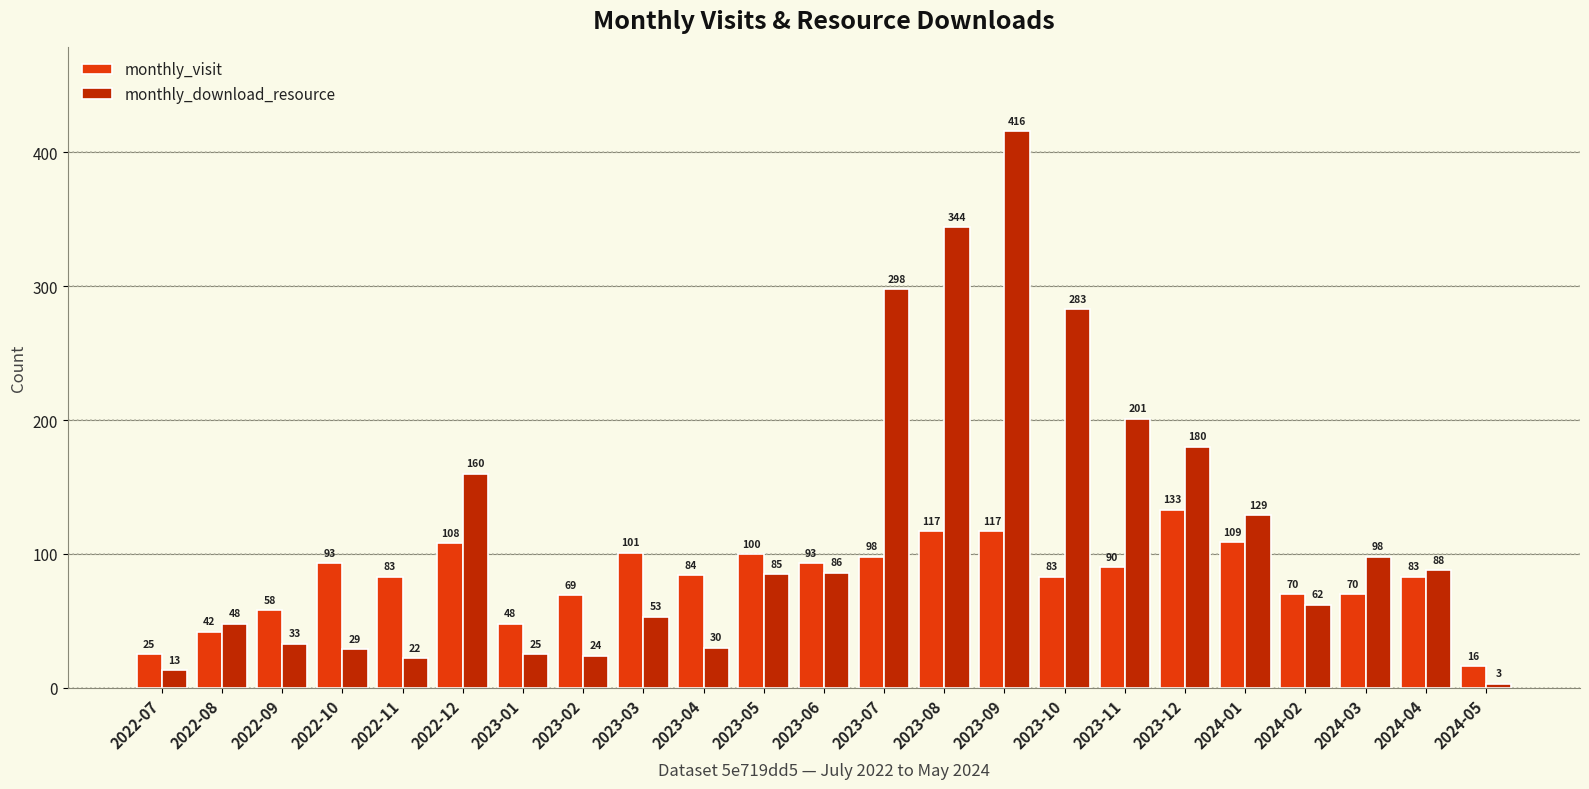

Rank the series at 2023-07 from lowest to highest value.

monthly_visit, monthly_download_resource